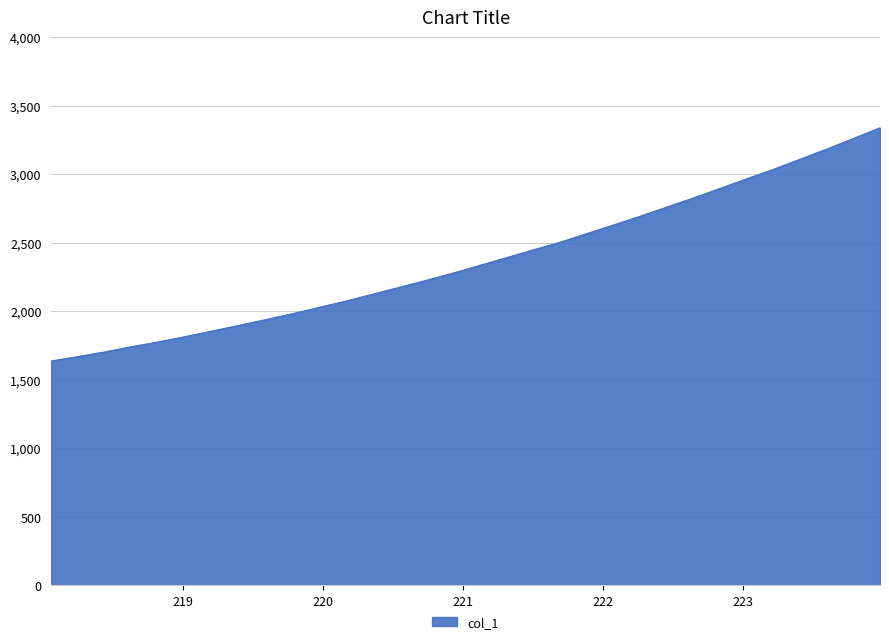

What is the minimum value shown in the chart?

1637.2